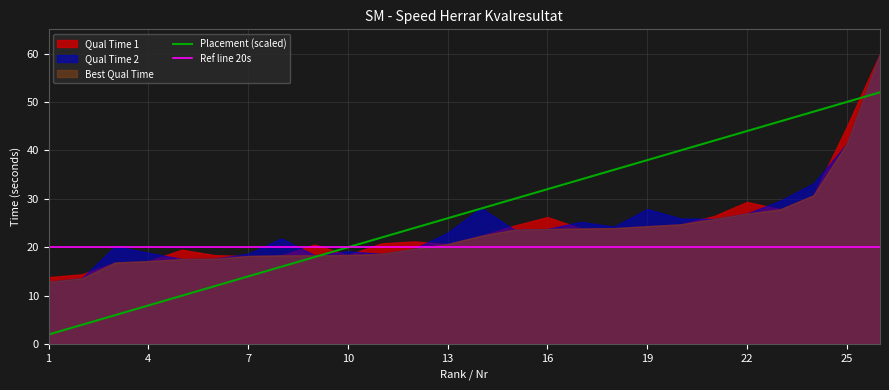

Is it true that Placement (scaled) equals 42 at 13?

False